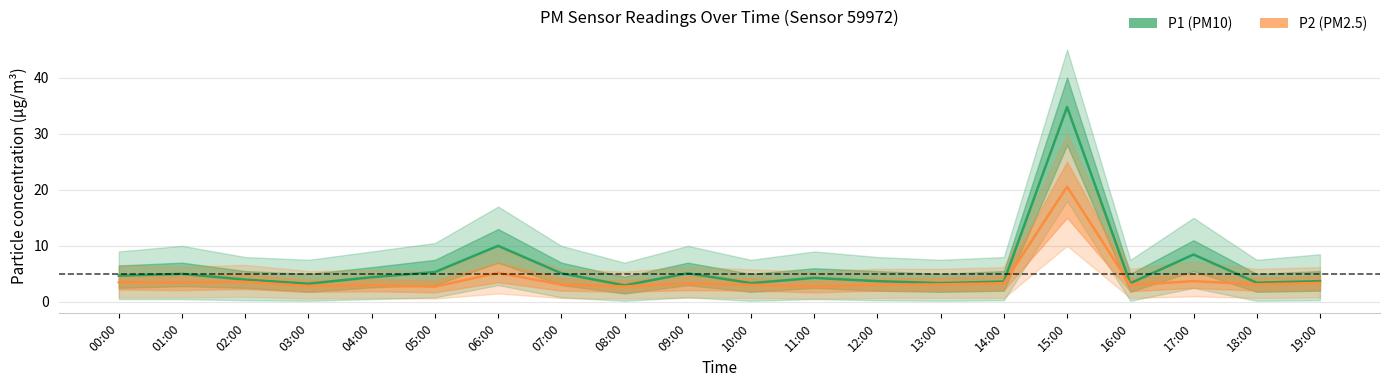

Where is the first local maximum for P2 (PM2.5)?

02:00